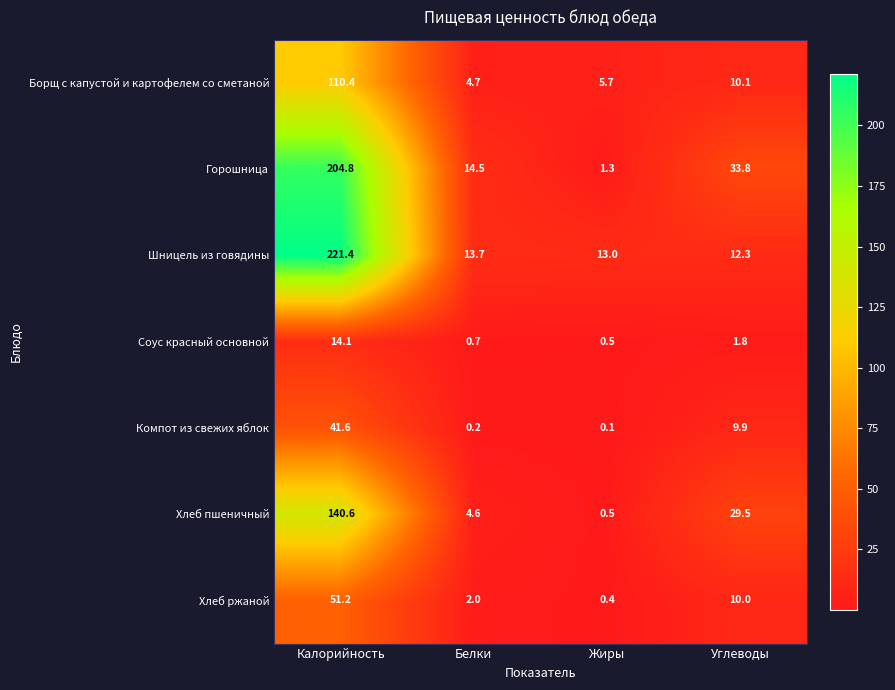

True or false: Борщ с капустой и картофелем со сметаной has a value of 3.1 at Белки.

False